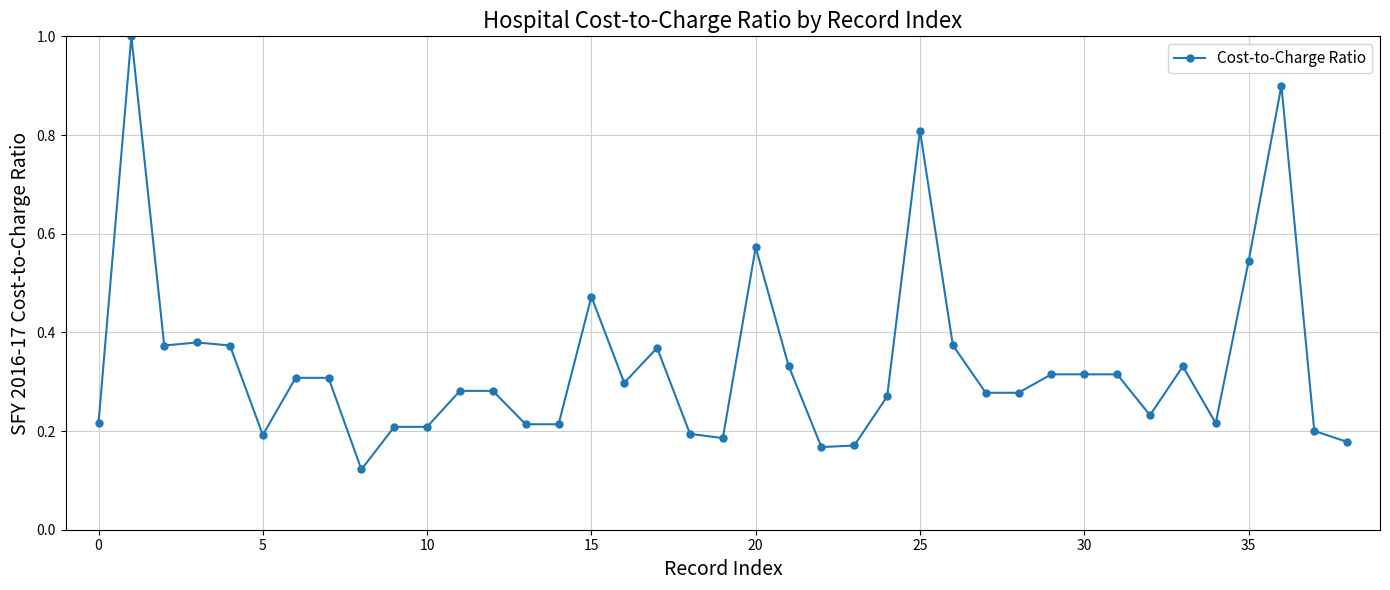

What is the greatest value displayed?

1.0